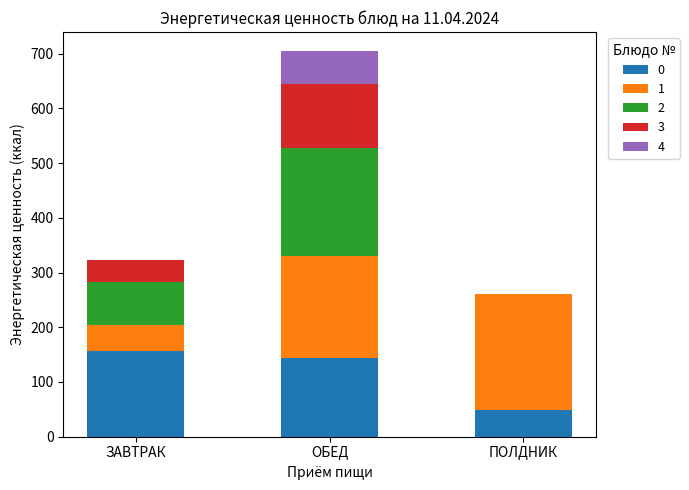

What is the maximum value for 0?

156.1